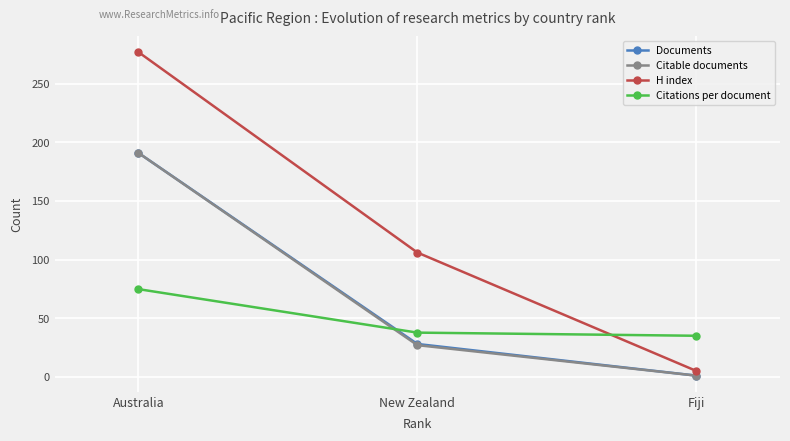

How many values in the Citations per document series are below 37?

1